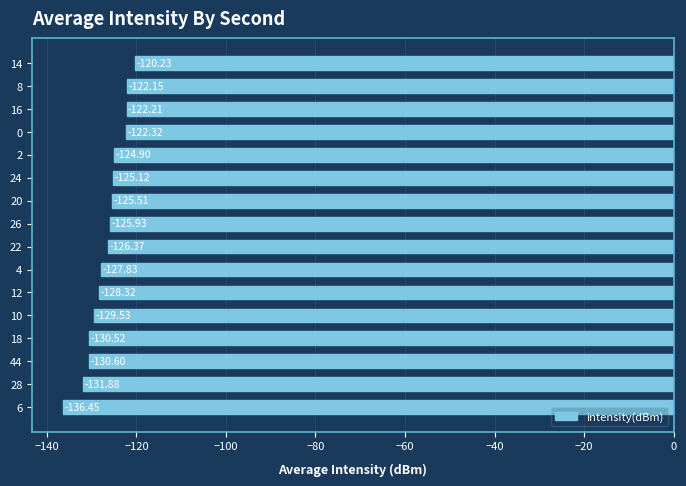

List the labels in order of value, smallest first.

6, 28, 44, 18, 10, 12, 4, 22, 26, 20, 24, 2, 0, 16, 8, 14